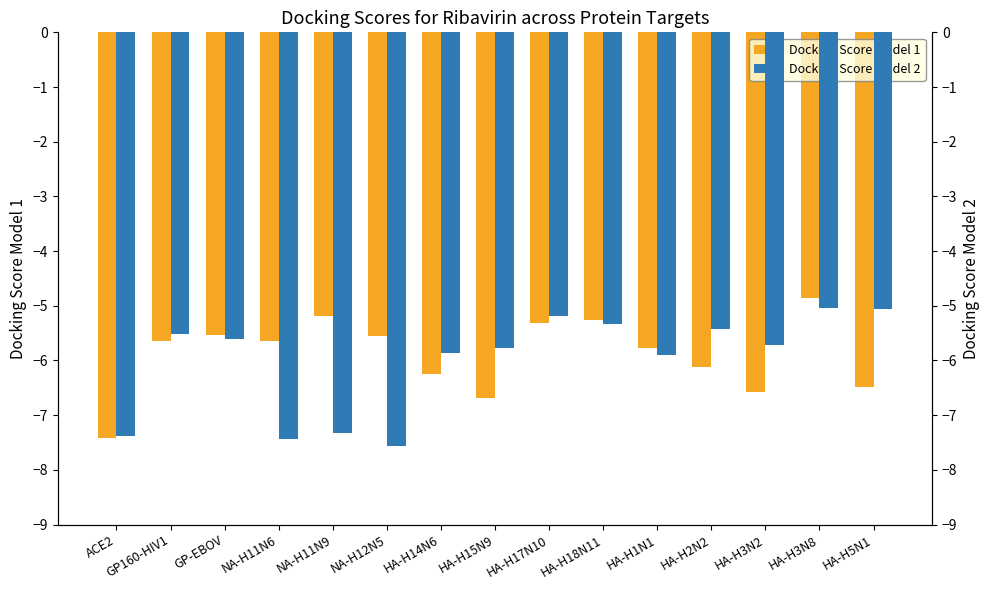

At which label is Docking Score Model 2 closest to -6?

HA-H1N1